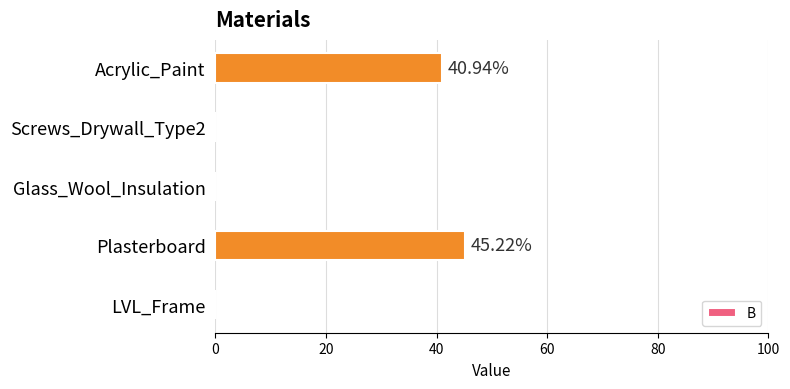

Count the number of data series in this chart.

1